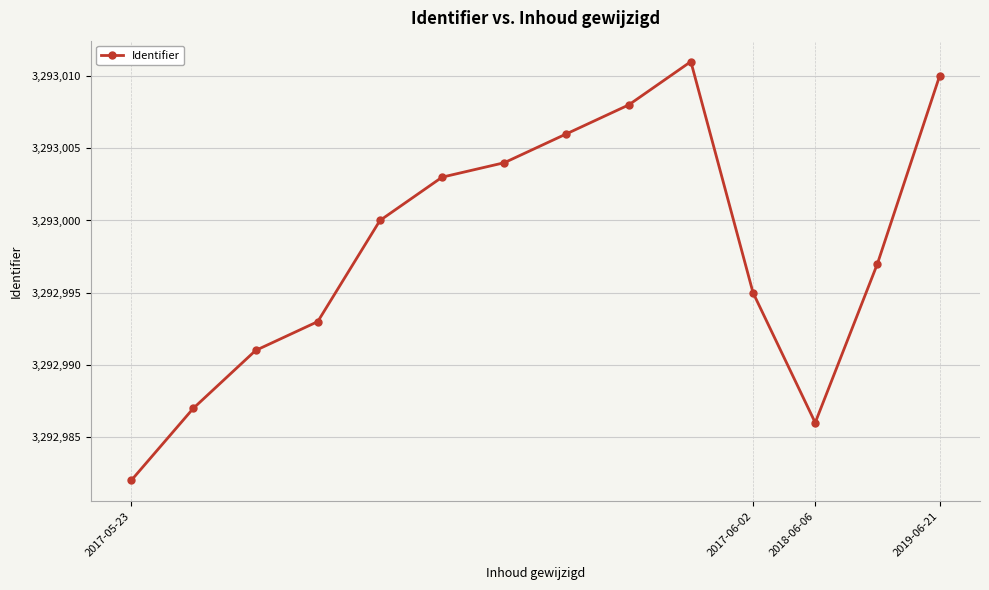

What is the smallest value displayed?

3292982